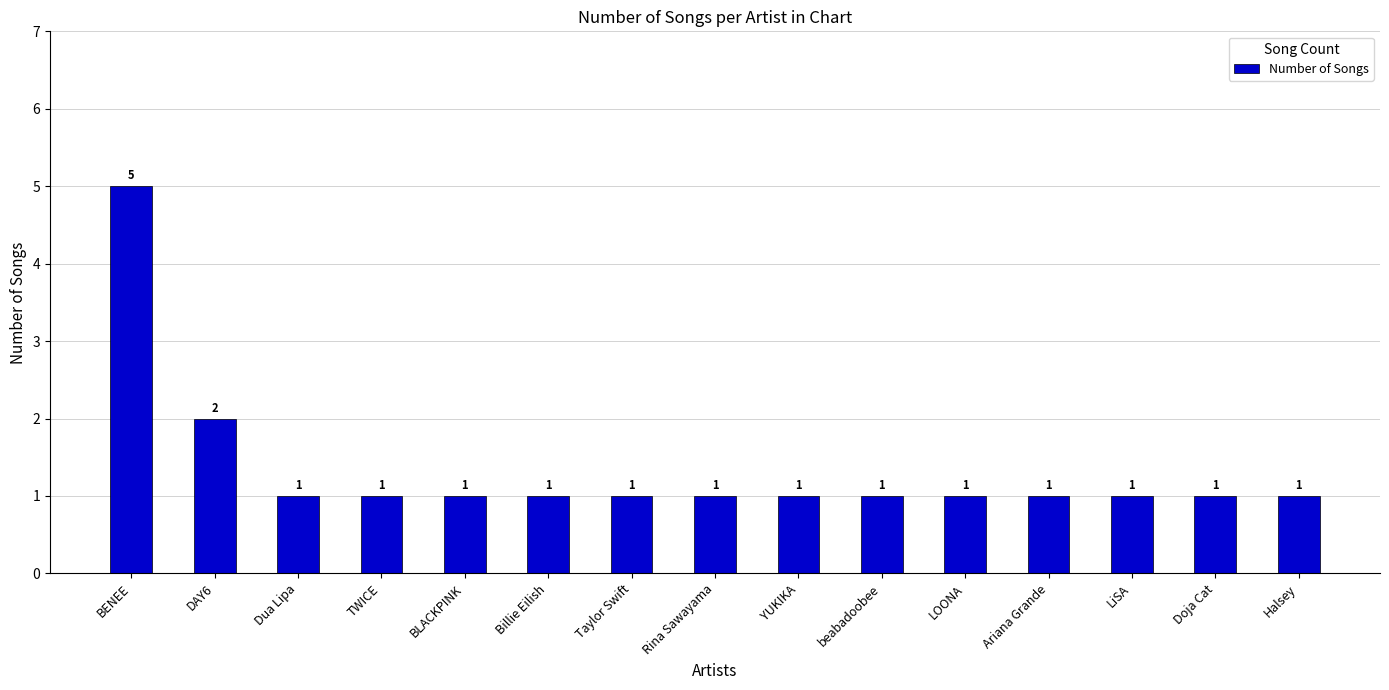

Reading right to left, what are all the values shown in this chart?

Halsey=1	Doja Cat=1	LiSA=1	Ariana Grande=1	LOONA=1	beabadoobee=1	YUKIKA=1	Rina Sawayama=1	Taylor Swift=1	Billie Eilish=1	BLACKPINK=1	TWICE=1	Dua Lipa=1	DAY6=2	BENEE=5